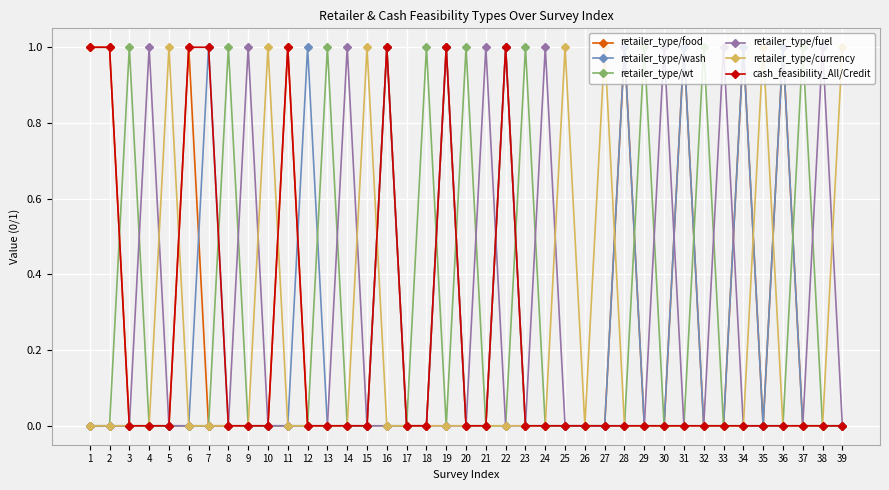

Reading left to right, what are all the values shown in this chart?

retailer_type/food: 1=1	2=1	3=0	4=0	5=0	6=1	7=0	8=0	9=0	10=0	11=1	12=0	13=0	14=0	15=0	16=1	17=0	18=0	19=1	20=0	21=0	22=1	23=0	24=0	25=0	26=0	27=0	28=1	29=0	30=0	31=1	32=0	33=0	34=1	35=0	36=1	37=0	38=0	39=0
retailer_type/wash: 1=0	2=0	3=0	4=0	5=0	6=0	7=1	8=0	9=0	10=0	11=0	12=1	13=0	14=0	15=0	16=1	17=0	18=0	19=1	20=0	21=0	22=1	23=0	24=0	25=0	26=0	27=0	28=1	29=0	30=0	31=1	32=0	33=0	34=1	35=0	36=1	37=0	38=0	39=0
retailer_type/wt: 1=0	2=0	3=1	4=0	5=0	6=0	7=0	8=1	9=0	10=0	11=0	12=0	13=1	14=0	15=0	16=0	17=0	18=1	19=0	20=1	21=0	22=0	23=1	24=0	25=0	26=0	27=0	28=0	29=1	30=0	31=0	32=1	33=0	34=0	35=0	36=0	37=1	38=0	39=0
retailer_type/fuel: 1=0	2=0	3=0	4=1	5=0	6=0	7=0	8=0	9=1	10=0	11=0	12=0	13=0	14=1	15=0	16=0	17=0	18=0	19=0	20=0	21=1	22=0	23=0	24=1	25=0	26=0	27=0	28=0	29=0	30=1	31=0	32=0	33=1	34=0	35=0	36=0	37=0	38=1	39=0
retailer_type/currency: 1=0	2=0	3=0	4=0	5=1	6=0	7=0	8=0	9=0	10=1	11=0	12=0	13=0	14=0	15=1	16=0	17=0	18=0	19=0	20=0	21=0	22=0	23=0	24=0	25=1	26=0	27=1	28=0	29=0	30=0	31=0	32=0	33=0	34=0	35=1	36=0	37=0	38=0	39=1
cash_feasibility_All/Credit: 1=1	2=1	3=0	4=0	5=0	6=1	7=1	8=0	9=0	10=0	11=1	12=0	13=0	14=0	15=0	16=1	17=0	18=0	19=1	20=0	21=0	22=1	23=0	24=0	25=0	26=0	27=0	28=0	29=0	30=0	31=0	32=0	33=0	34=0	35=0	36=0	37=0	38=0	39=0